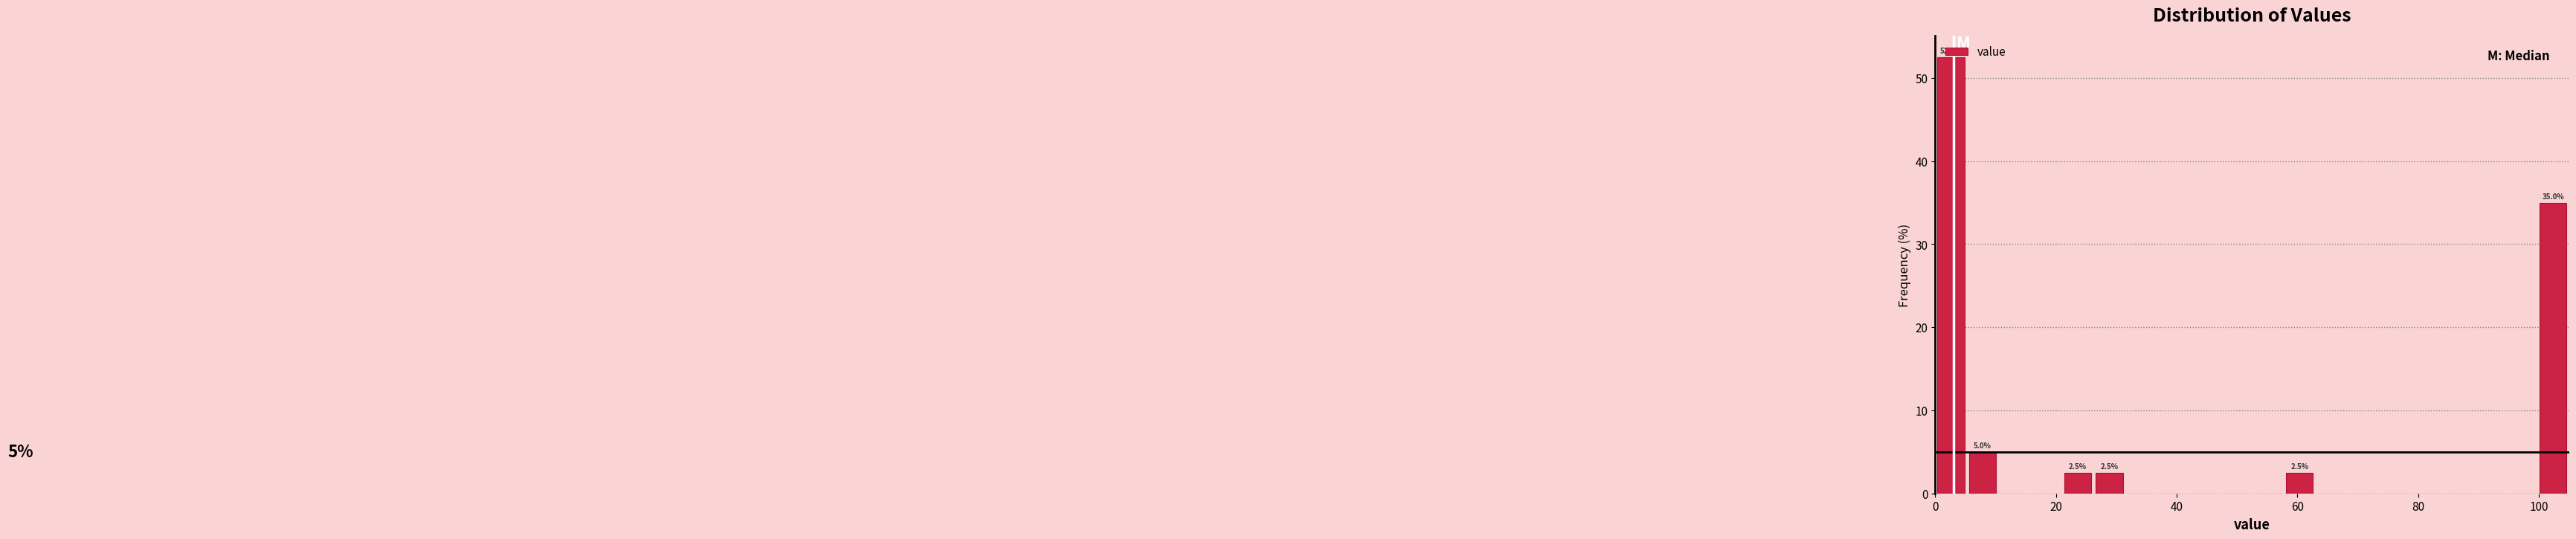

Around what value on the x-axis is the tallest bar? Give the approximate position of its centre, as read against the axis.

2